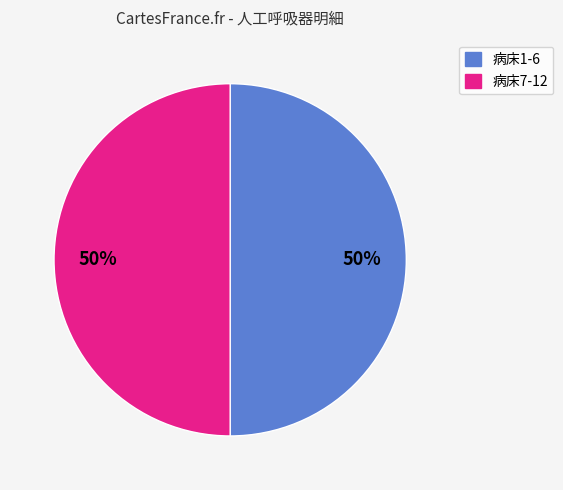

What is the ratio of the value at 病床1-6 to the value at 病床7-12?

1.0